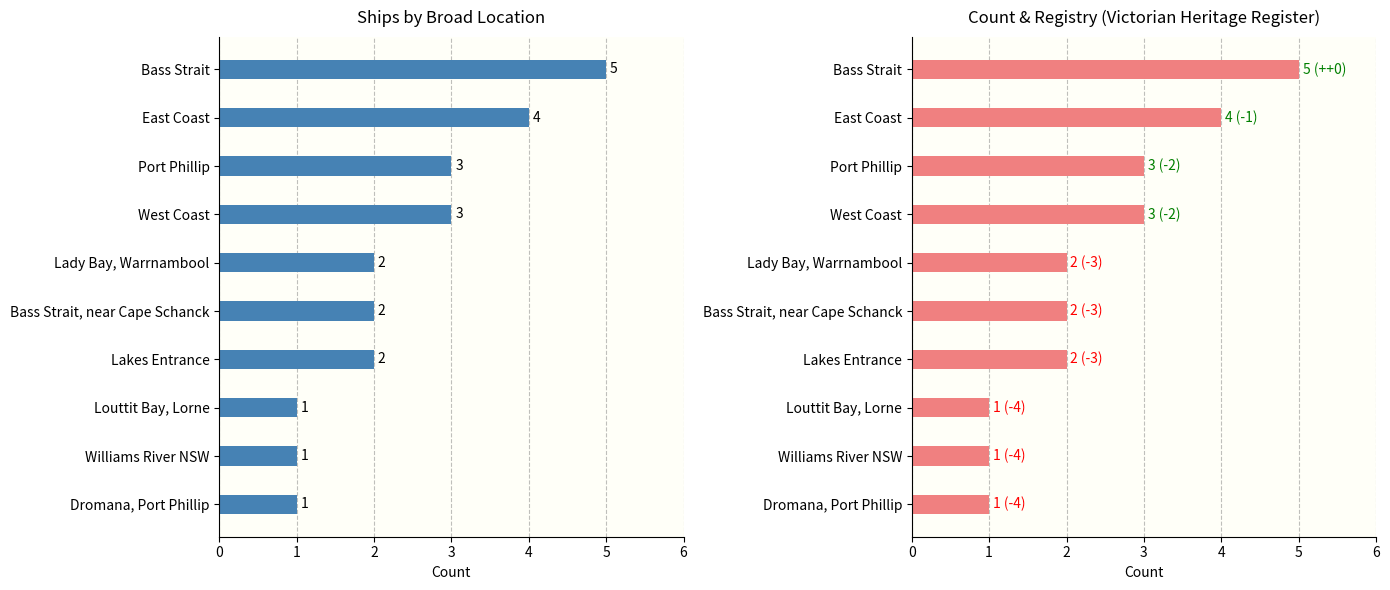

What is the change in value from Bass Strait to East Coast?

-1